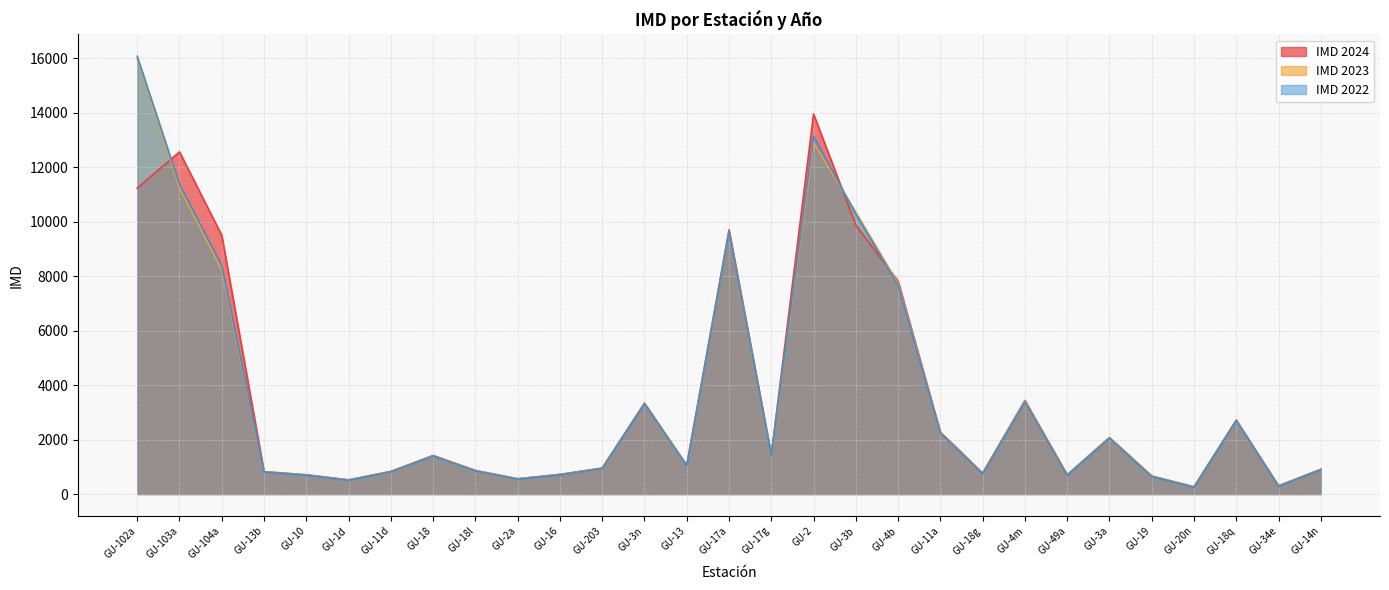

At which label is IMD 2022 closest to 8157?

GU-104a